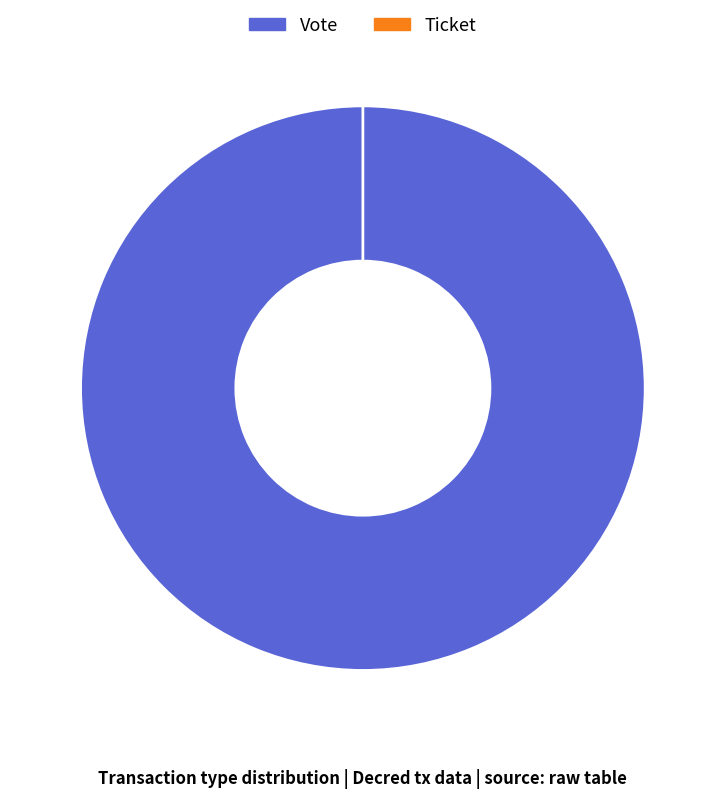

Which category has the biggest portion of the pie?

Vote